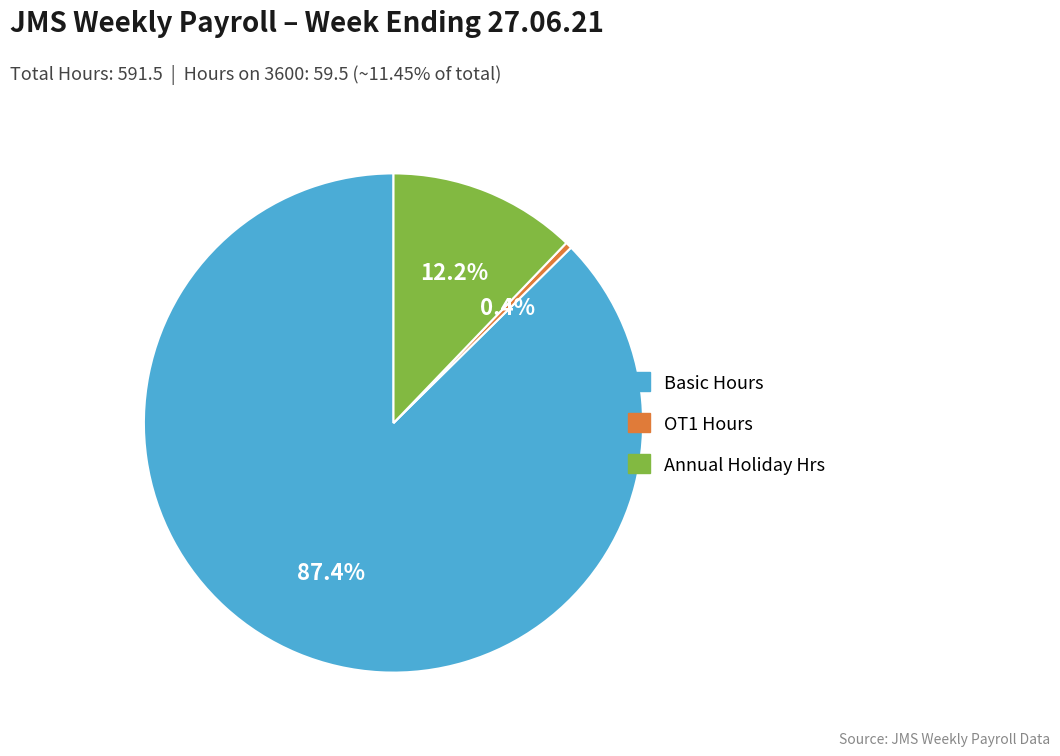

Which has a higher value, Annual Holiday Hrs or OT1 Hours?

Annual Holiday Hrs